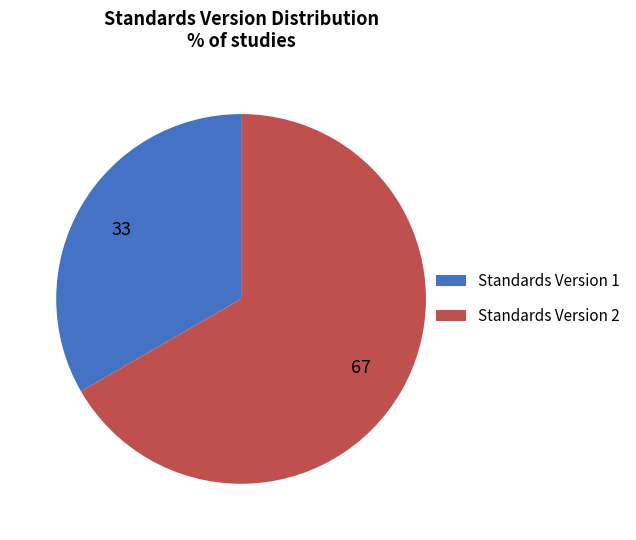

Is it true that Standards Version 2 is 75% of the pie?

False